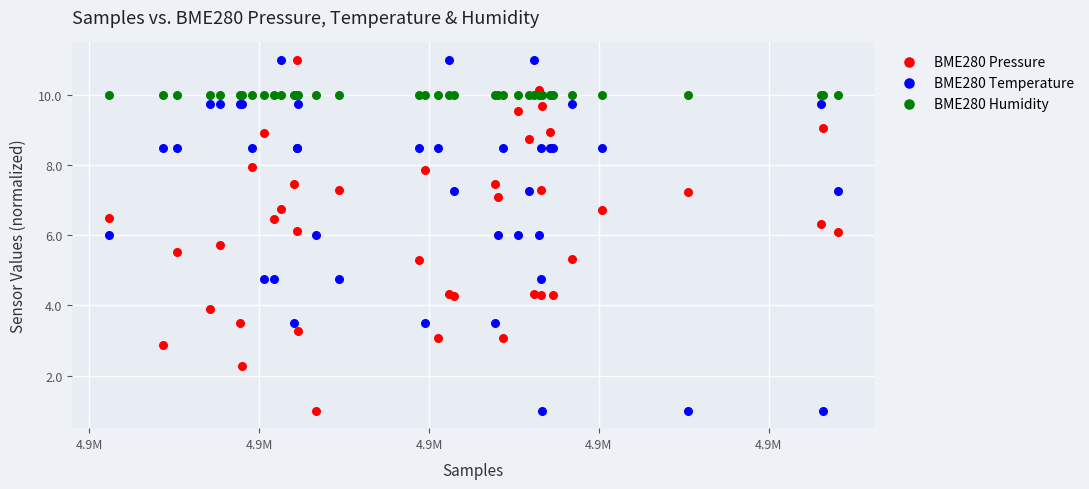

What are all the series names shown in the legend?

BME280 Pressure, BME280 Temperature, BME280 Humidity